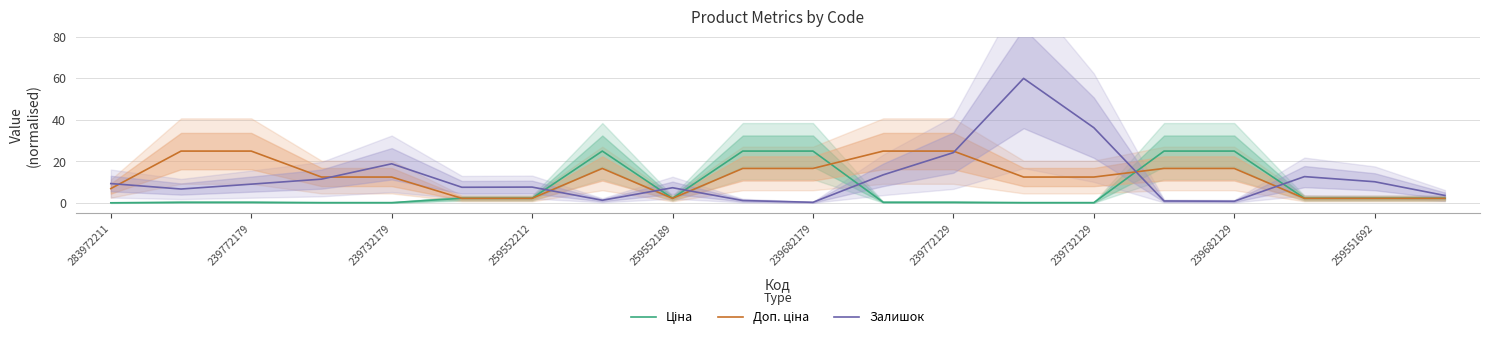

How many intersections are there between Залишок and Доп. ціна?

8